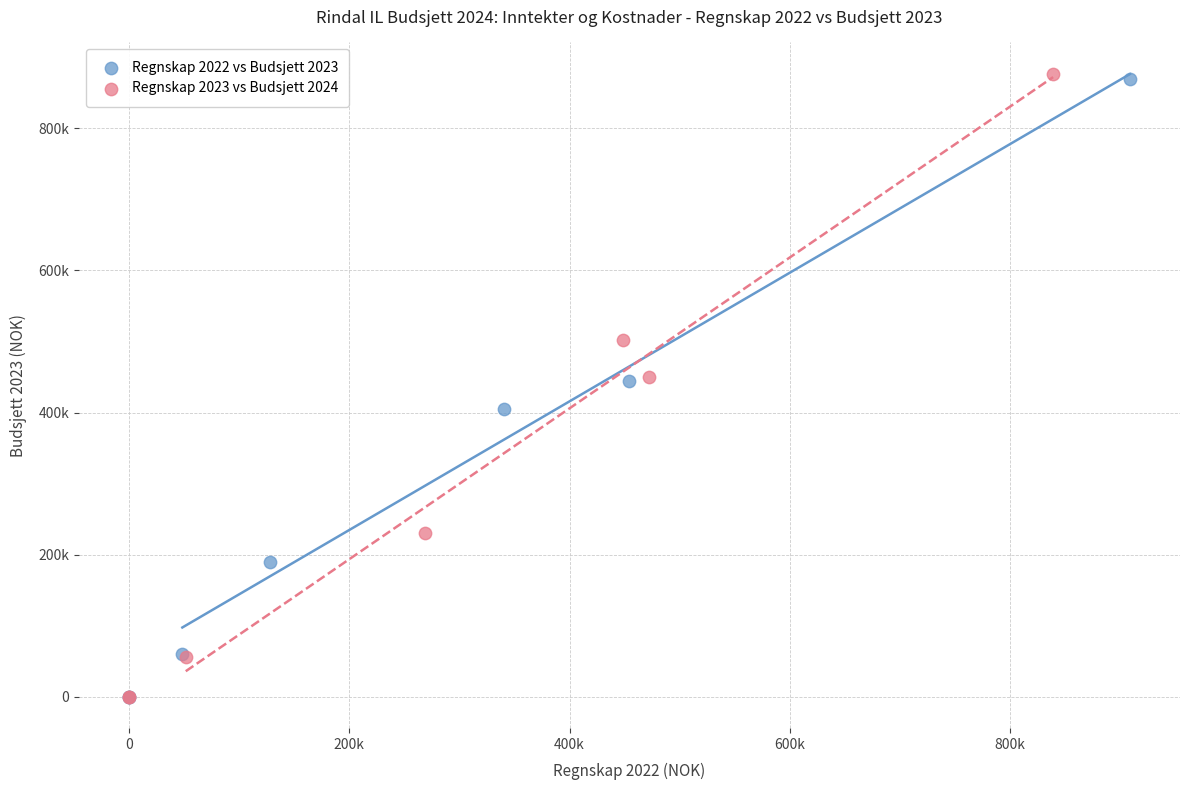

What are all the series names shown in the legend?

Regnskap 2022 vs Budsjett 2023, Regnskap 2023 vs Budsjett 2024